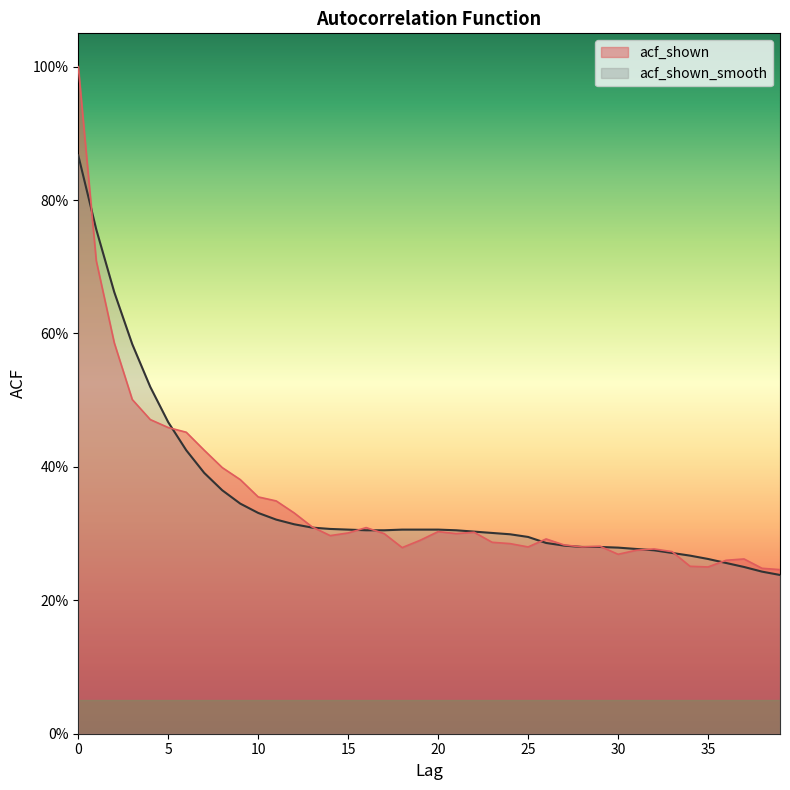

Read the acf_shown_smooth value at 17.

0.3